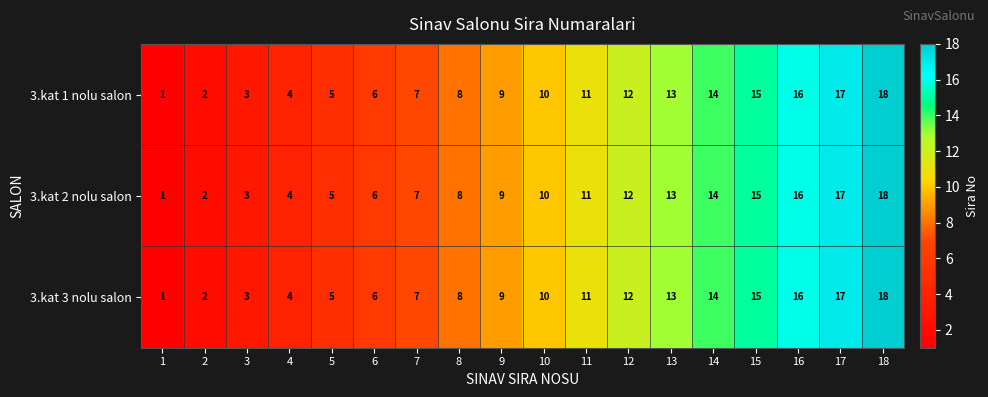

How many data points in 3.kat 1 nolu salon are less than 10?

9